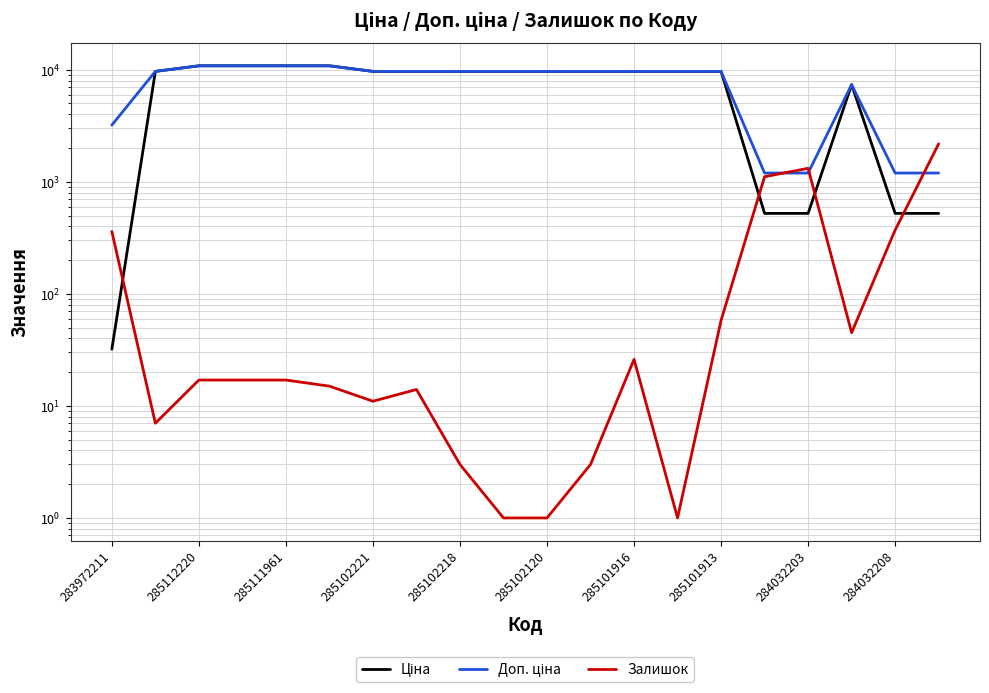

Which series ends up on top after the final intersection of Залишок and Доп. ціна?

Залишок